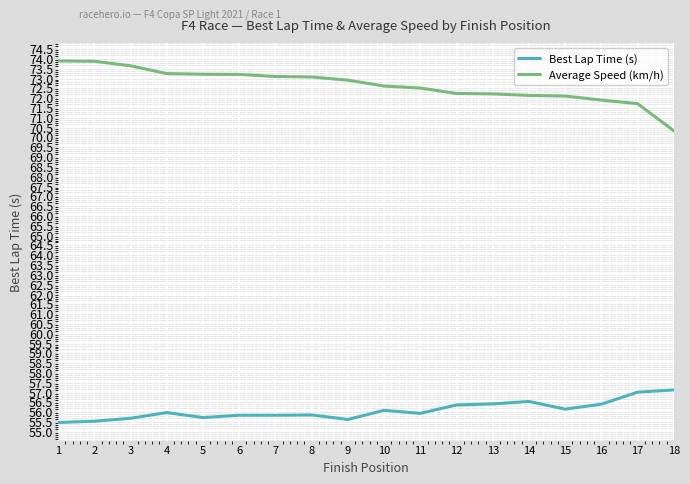

What is the sum of all Average Speed (km/h) values?

1307.1